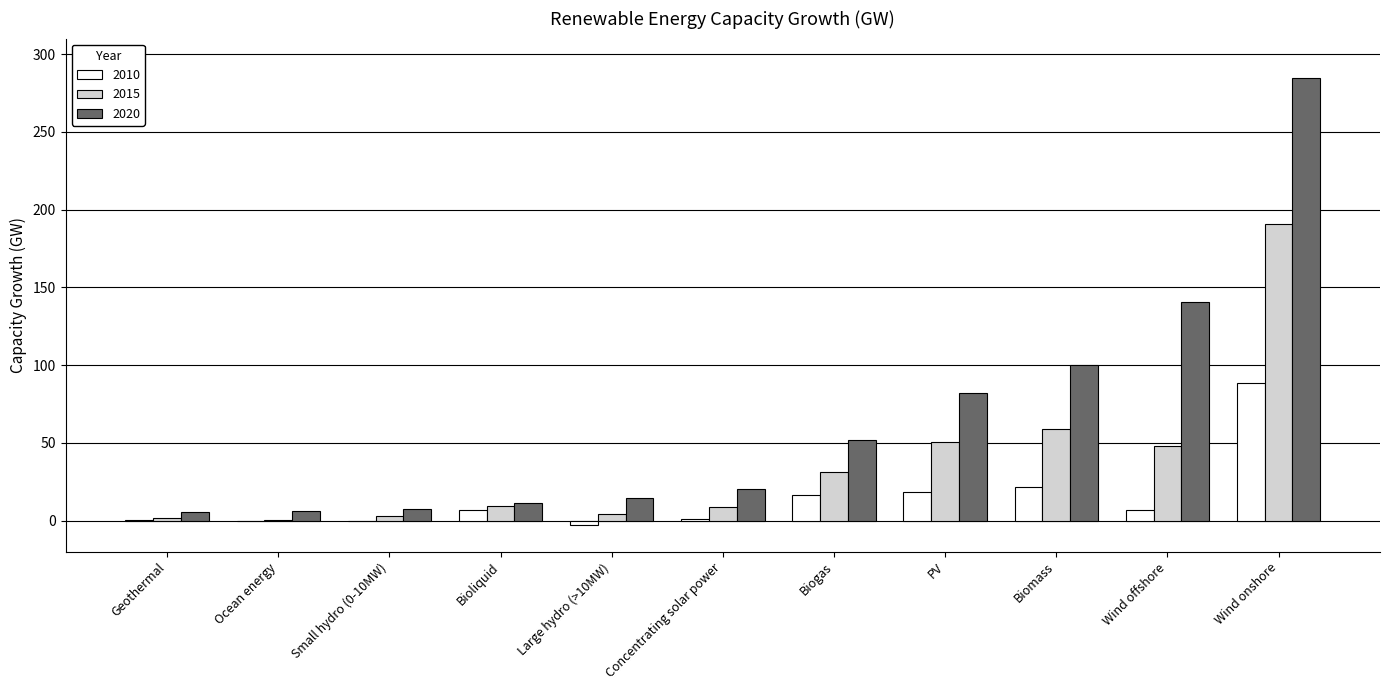

What is the sum of all 2015 values?

407.3